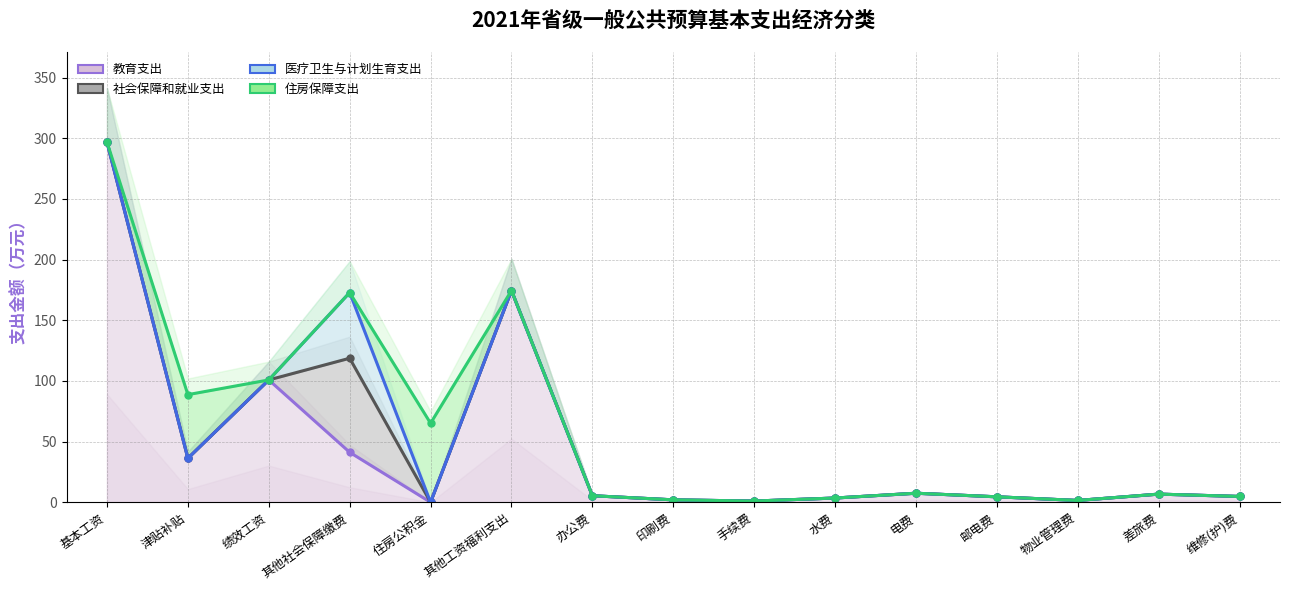

How many lines are shown in the chart?

4